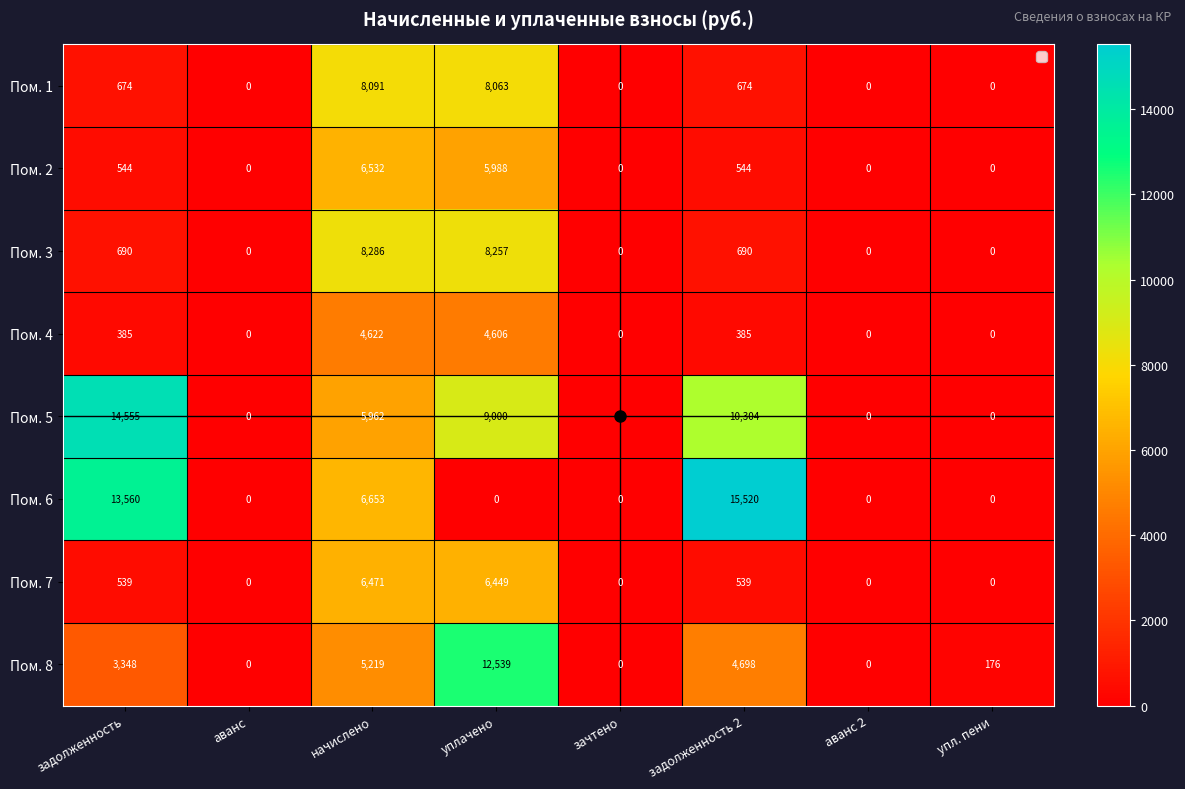

Is it true that Пом. 1 equals 674 at задолженность 2?

True